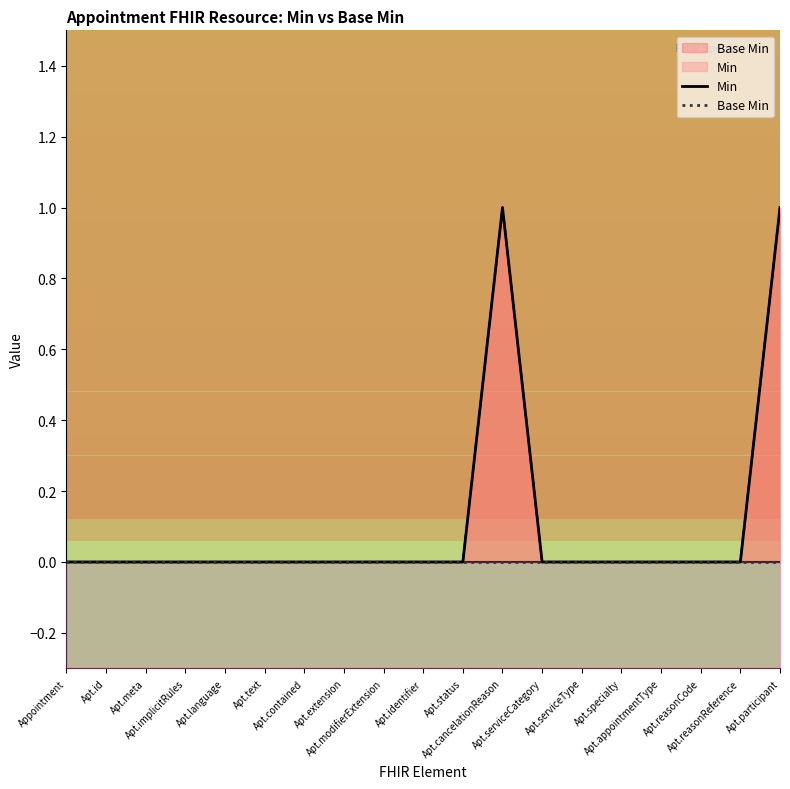

At which category is the sum across all series the highest?

Apt.cancelationReason